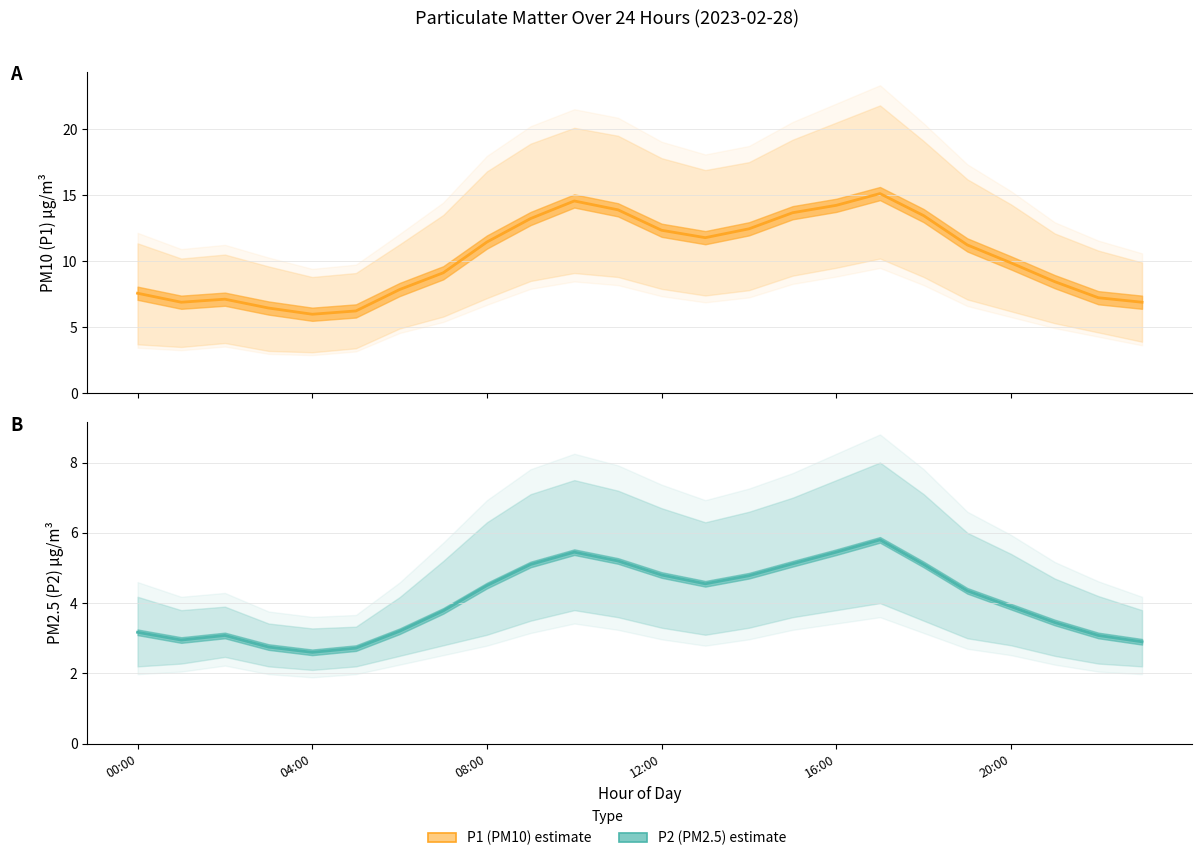

The value of P2 (PM2.5) at 14 is 4.8. True or false?

True